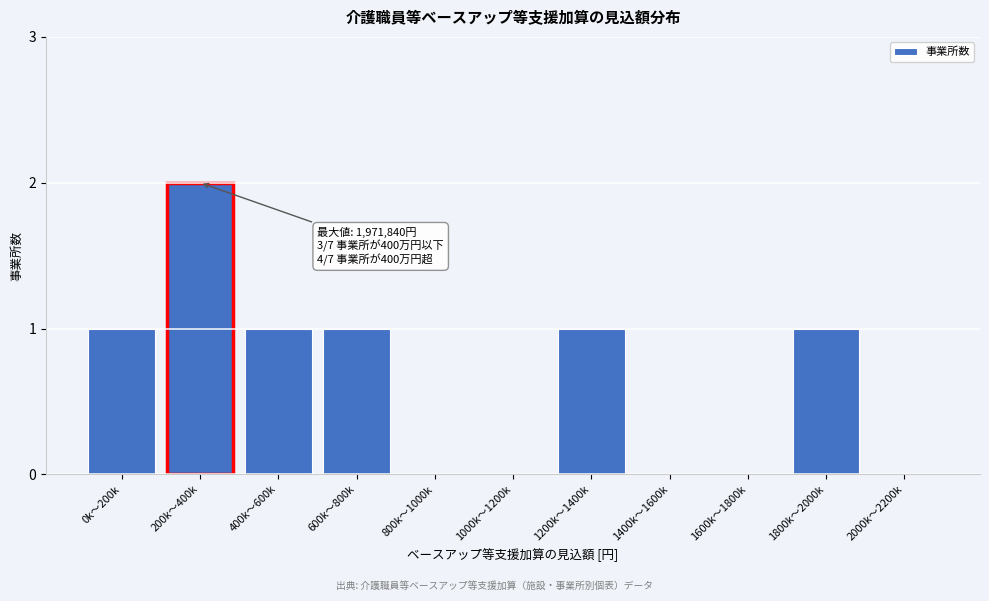

Reading left to right, what are all the values shown in this chart?

0k～200k=1	200k～400k=2	400k～600k=1	600k～800k=1	800k～1000k=0	1000k～1200k=0	1200k～1400k=1	1400k～1600k=0	1600k～1800k=0	1800k～2000k=1	2000k～2200k=0